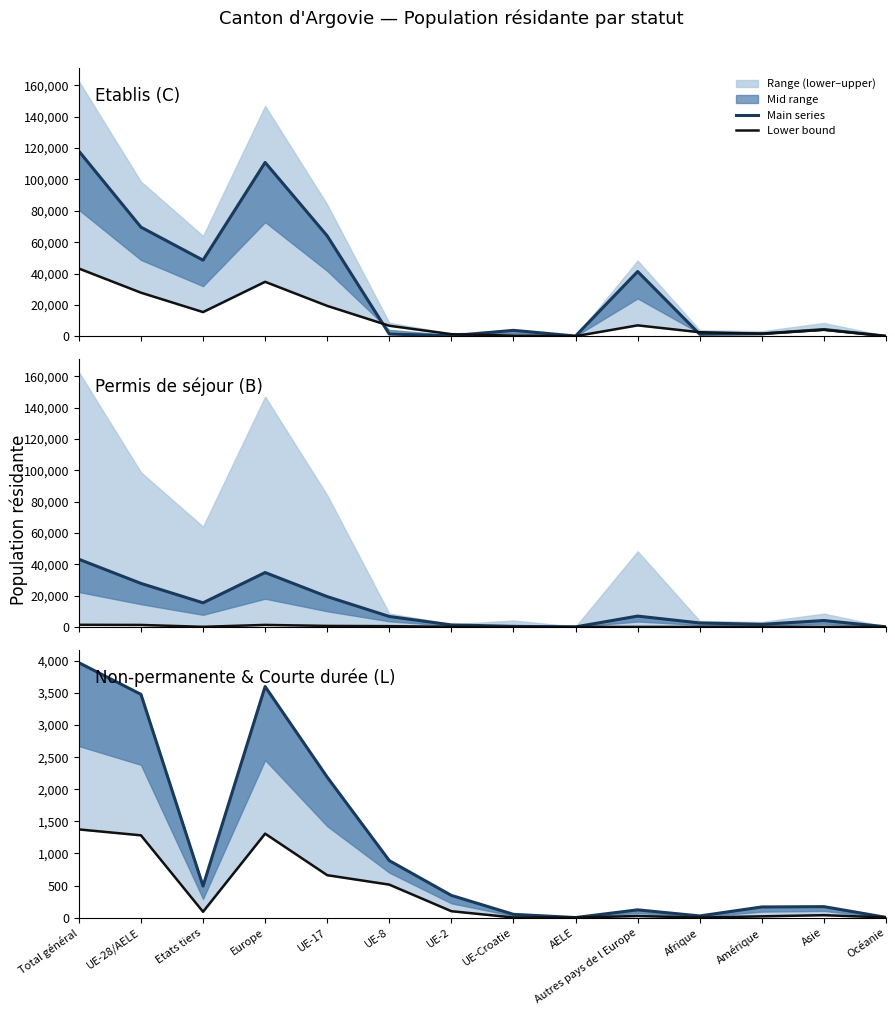

Does the chart have visible grid lines?

No